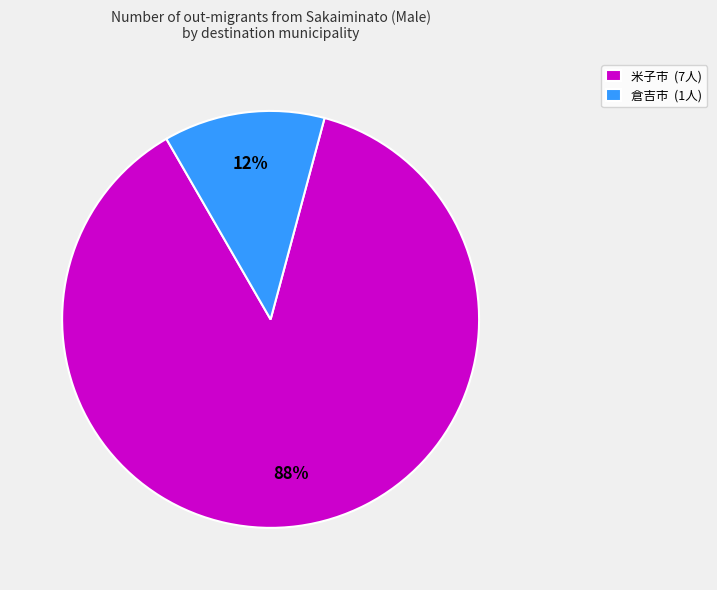

Does any single category account for the majority?

Yes